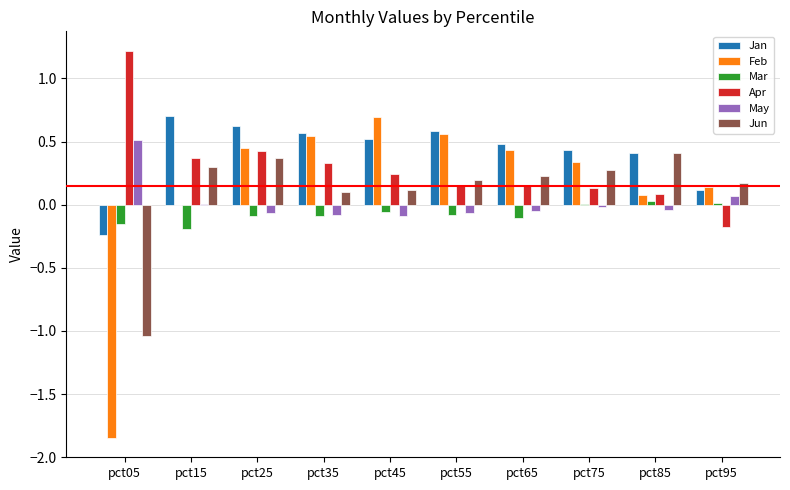

Where does the Jun series first go above 0?

pct15